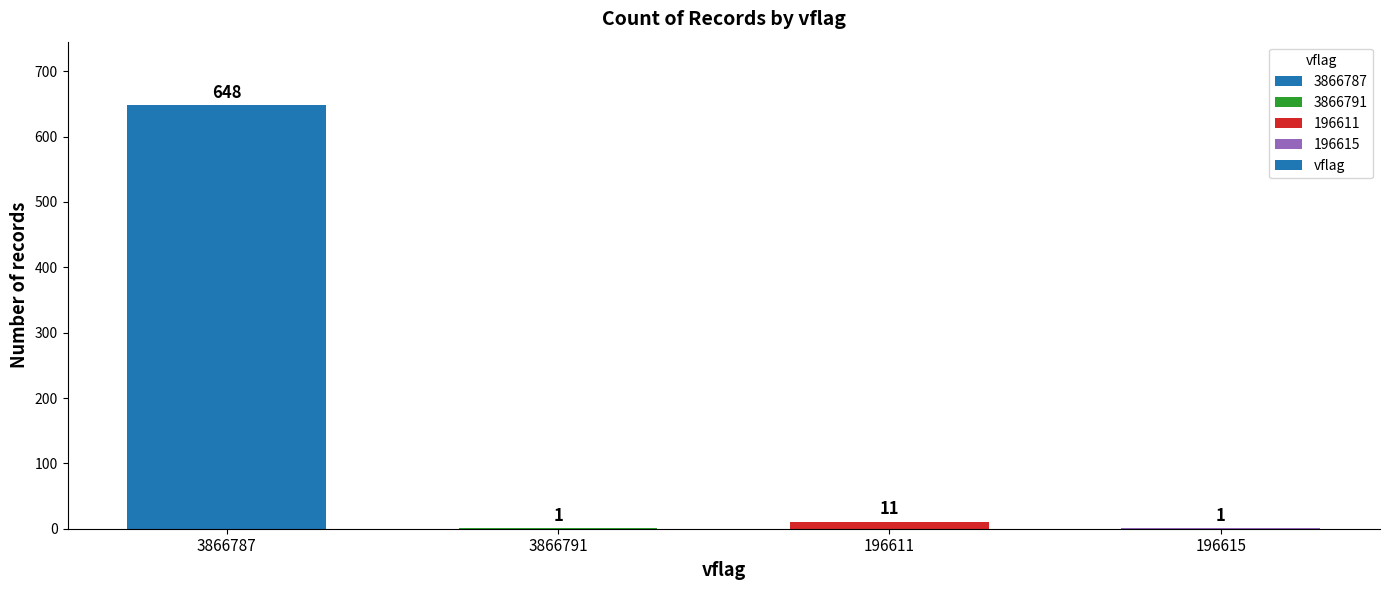

Which category has the highest value across all series?

3866787